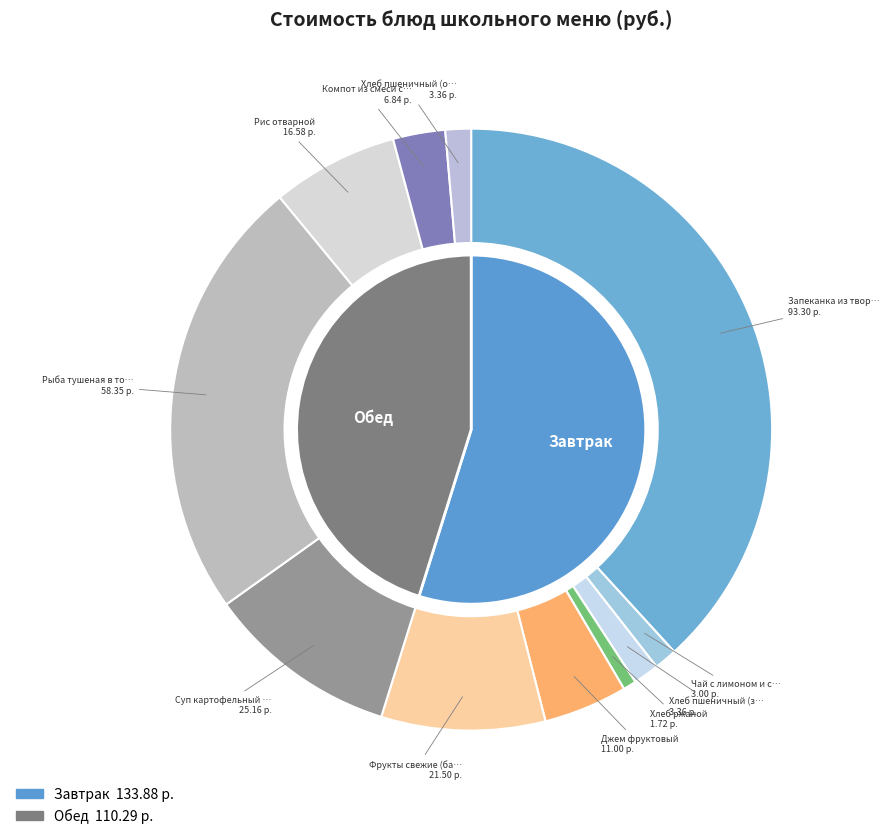

Which has a higher value, Рыба тушеная в томате с овощами or Компот из смеси сухофруктов?

Рыба тушеная в томате с овощами